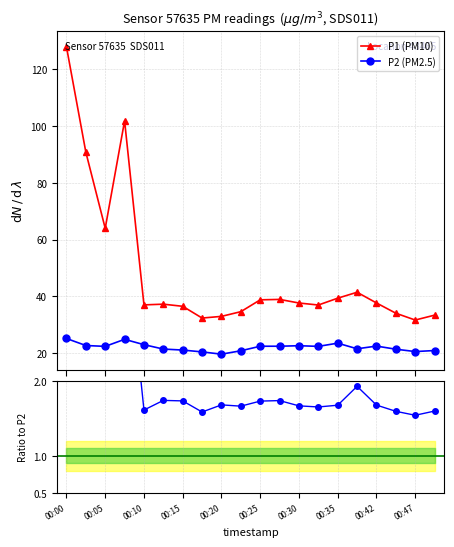

Does the chart have visible grid lines?

Yes